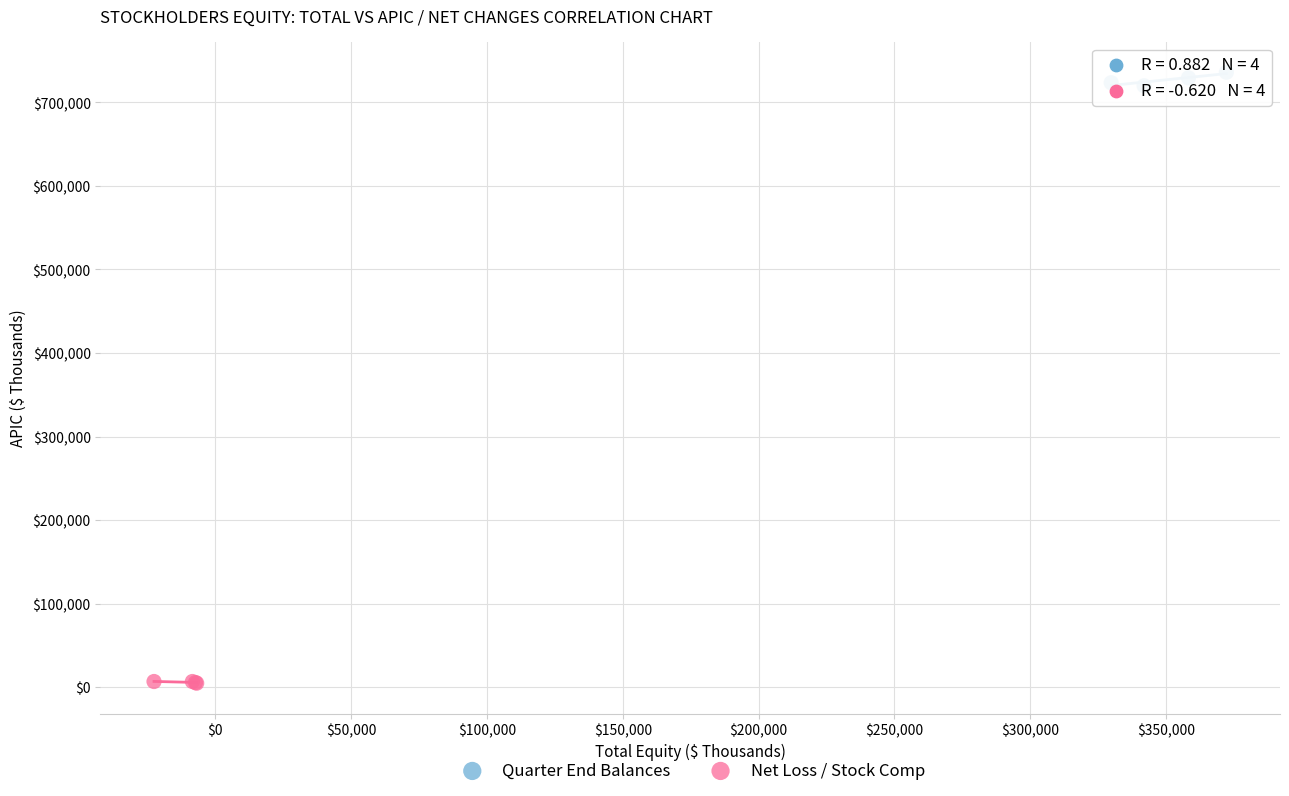

Which series contains the highest Y value?

Quarter End Balances